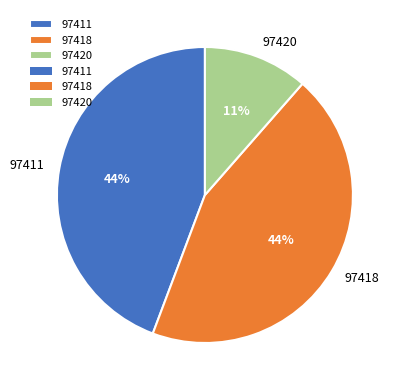

Does 97411 represent more than half of the total?

No